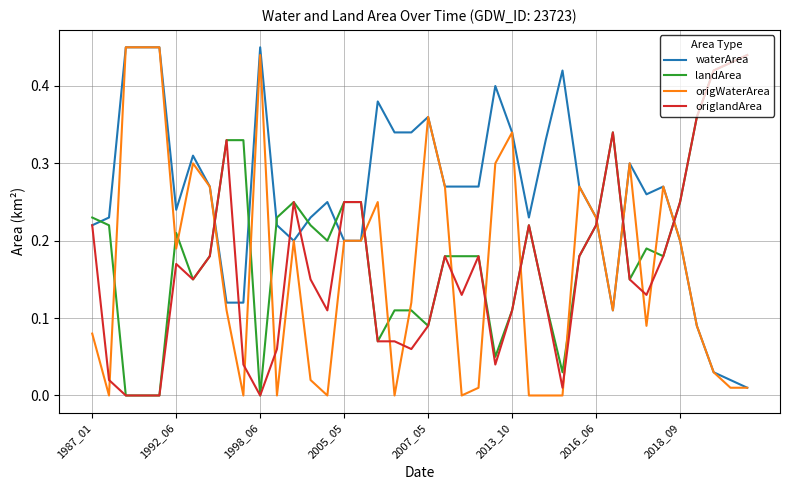

True or false: origWaterArea and origlandArea intersect in this chart.

True